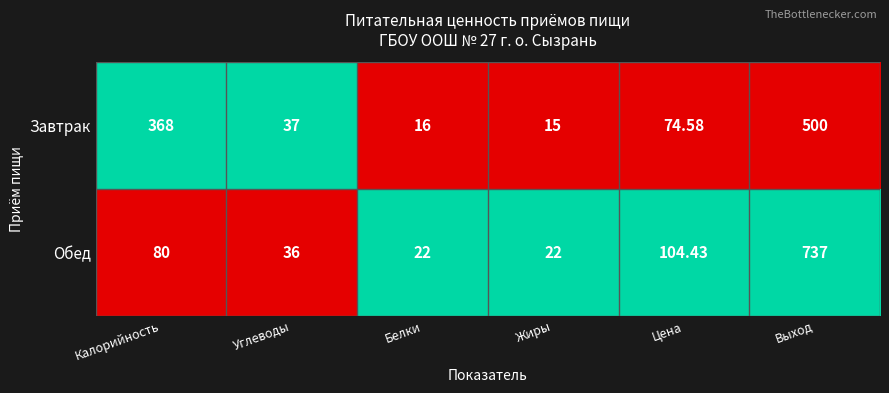

Which series has the widest spread of values?

Обед